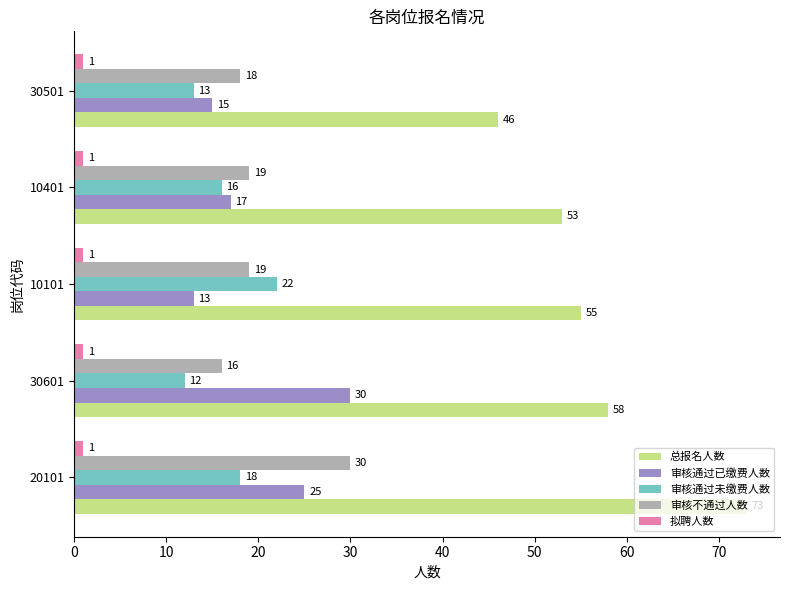

Rank the categories by 审核通过已缴费人数 value from highest to lowest.

30601, 20101, 10401, 30501, 10101